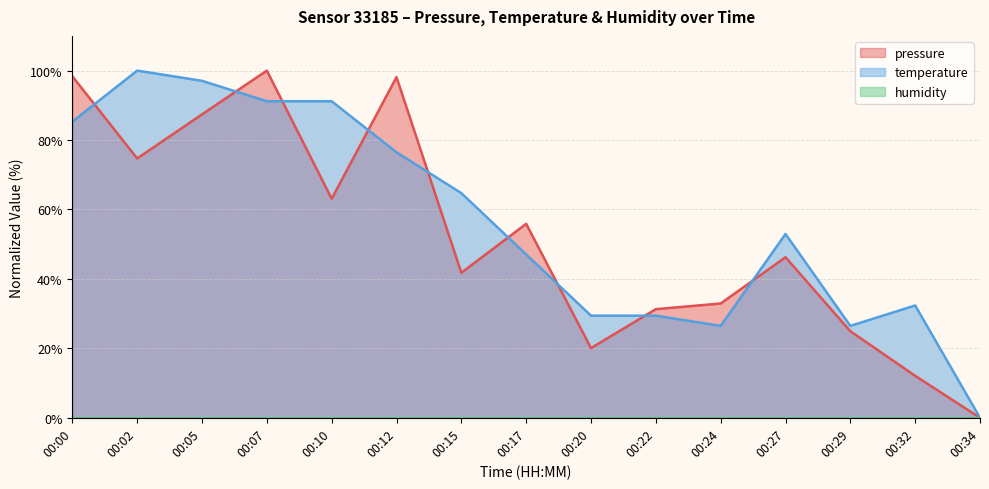

How many positive values does the pressure series have?

14